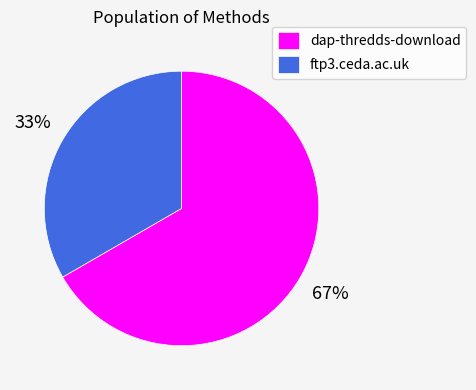

Is there a majority slice in this chart?

Yes